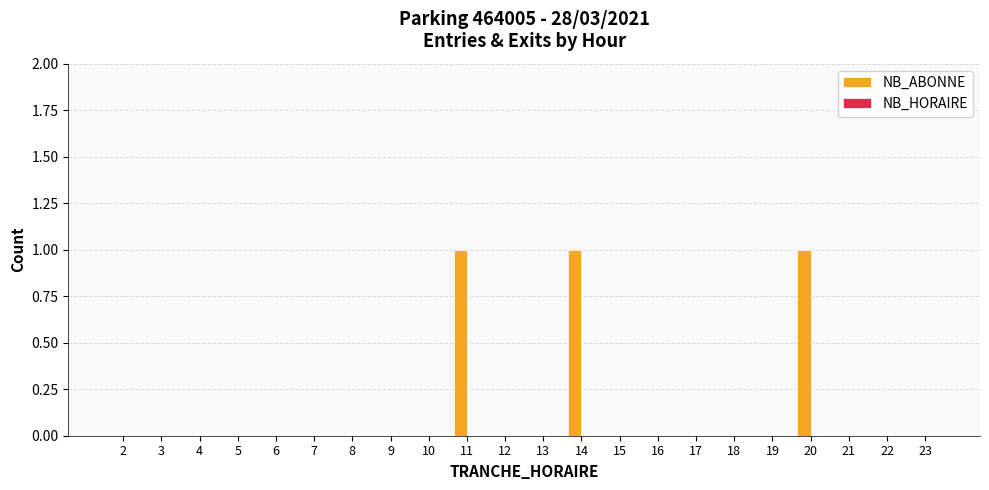

Is it true that the value at 22 is 0?

True